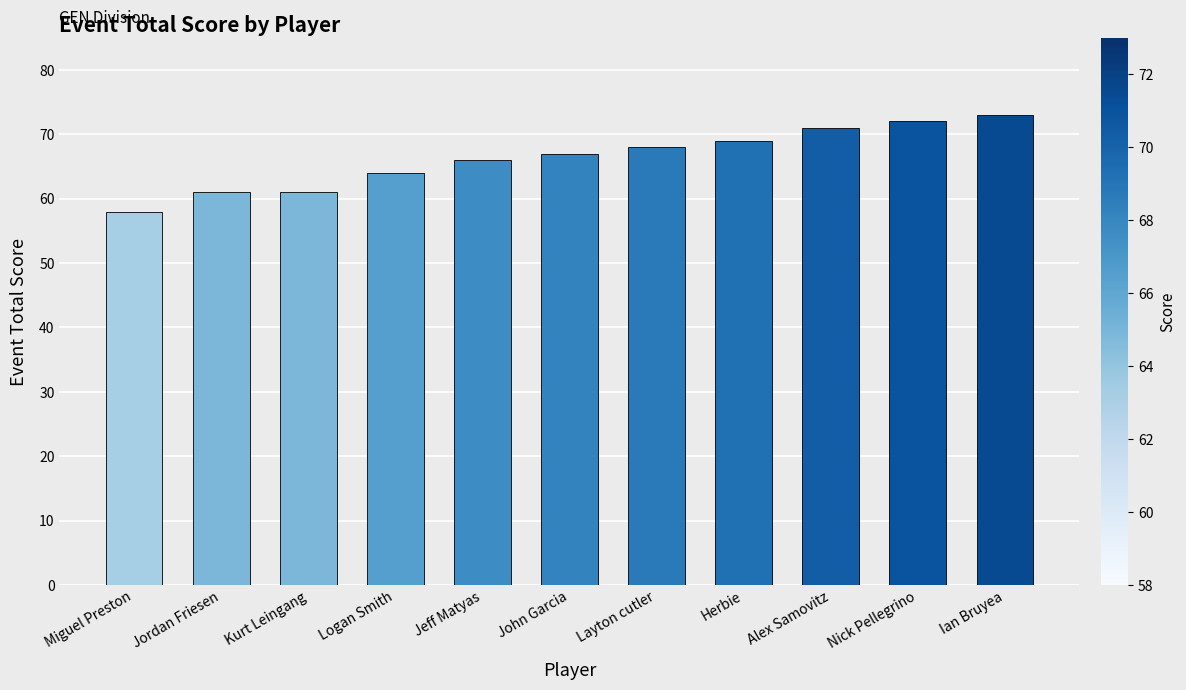

What is the label of the 11th bar from the left?

Ian Bruyea